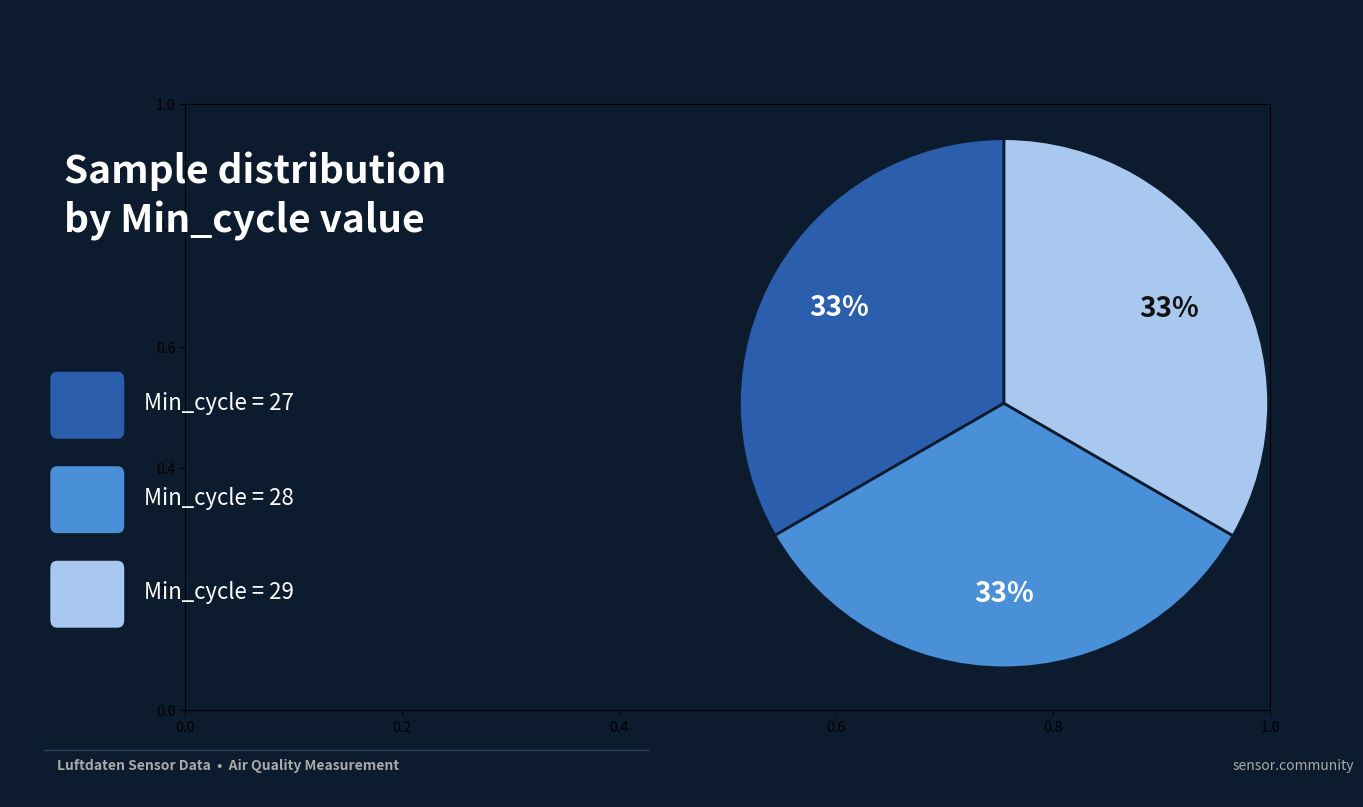

Is there any slice that represents more than half of the pie?

No